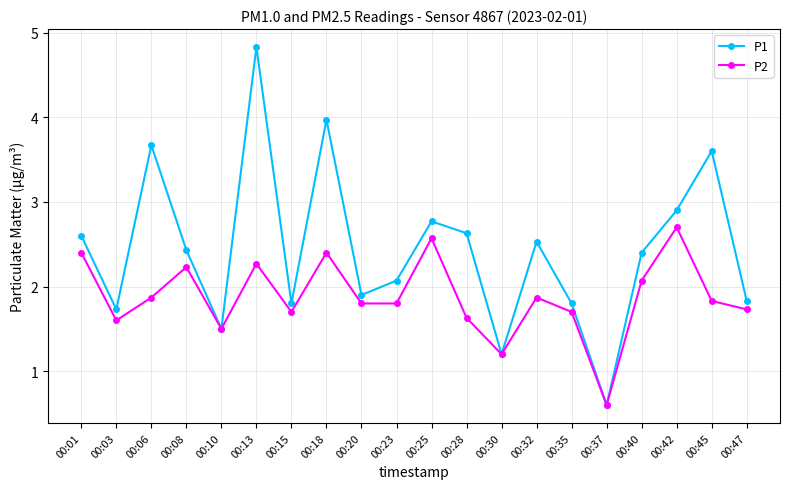

Which series changed the most between 00:13 and 00:47?

P1